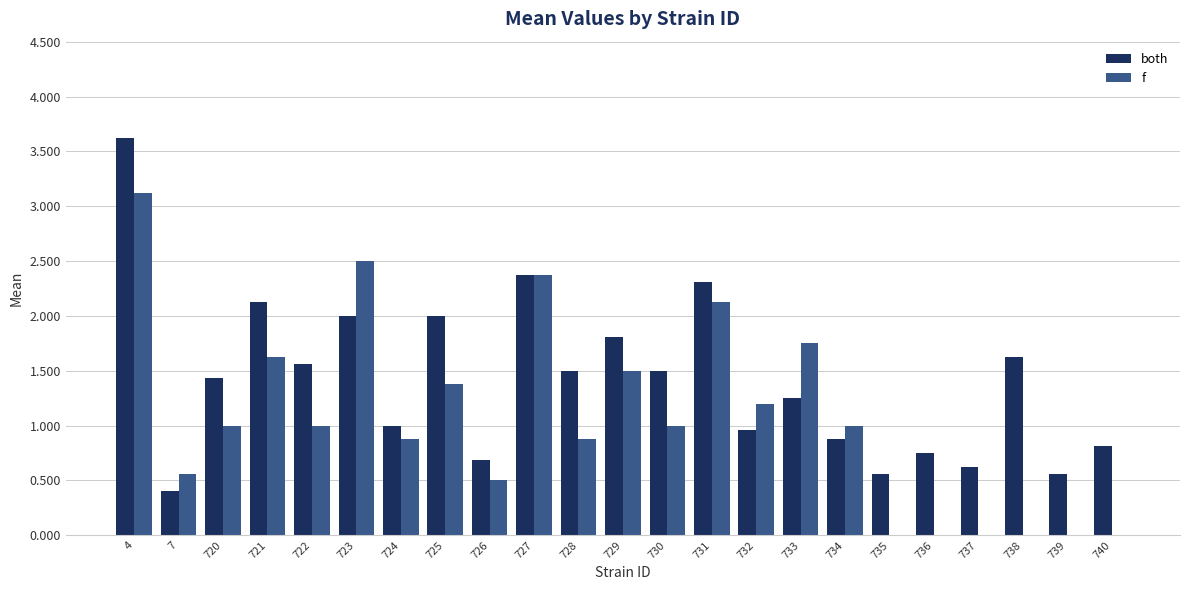

Are the bars horizontal?

No